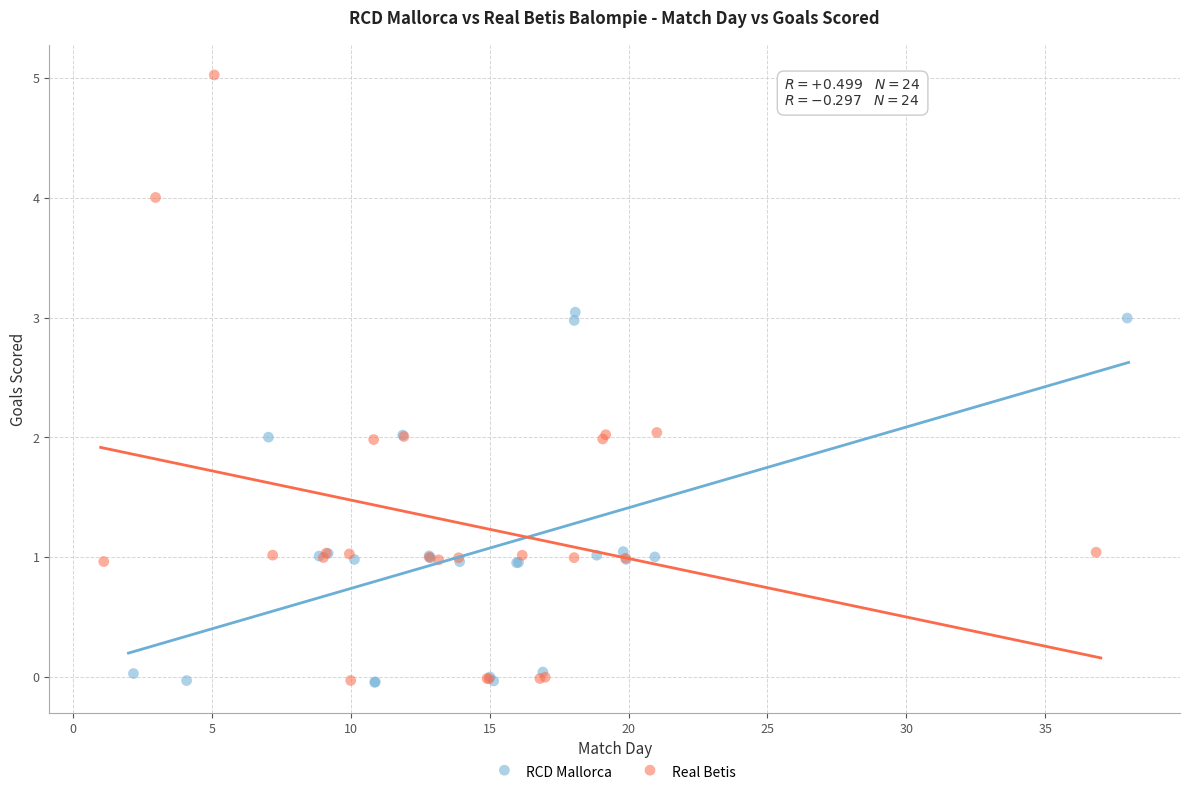

Which series contains the highest Y value?

Real Betis